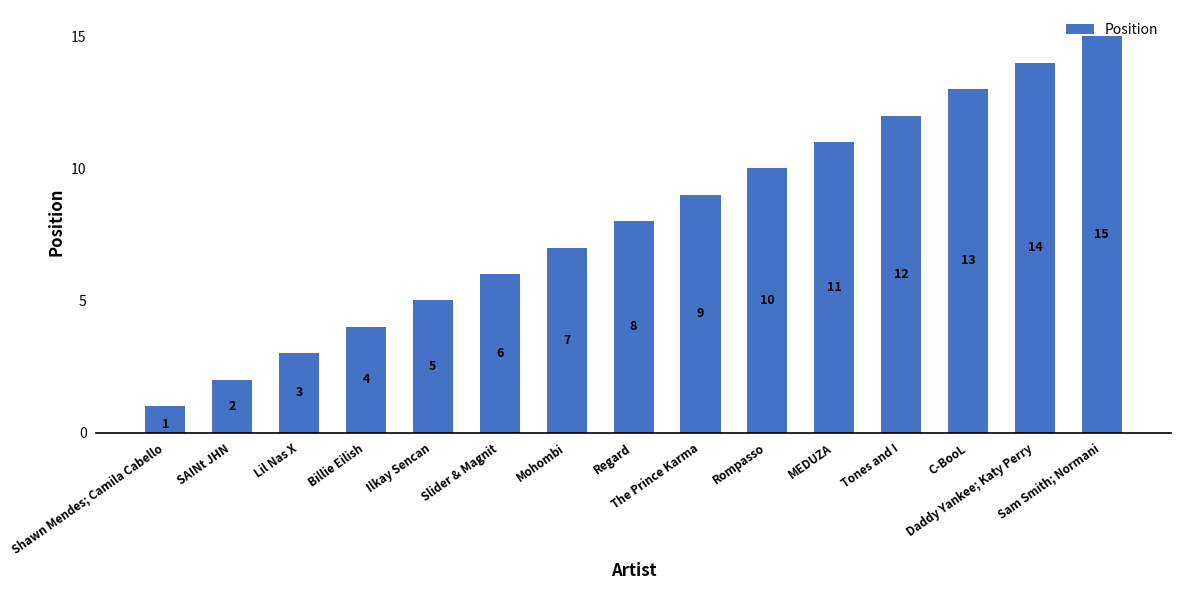

Which category has the highest value across all series?

Sam Smith; Normani